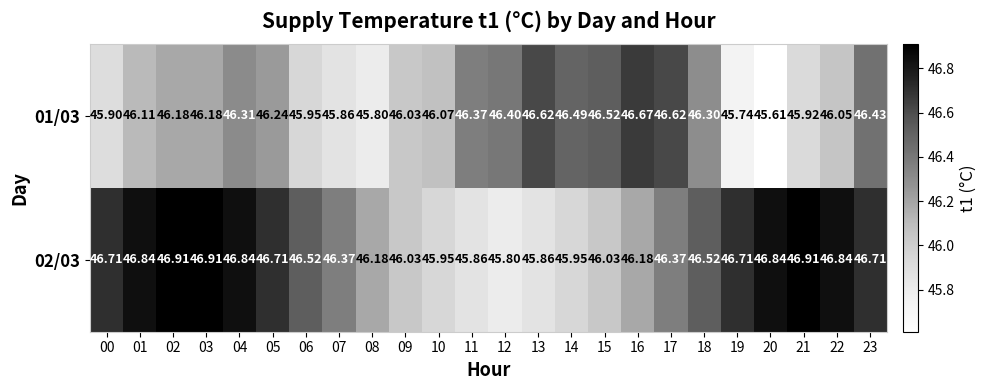

Rank the series at 08 from lowest to highest value.

01/03, 02/03